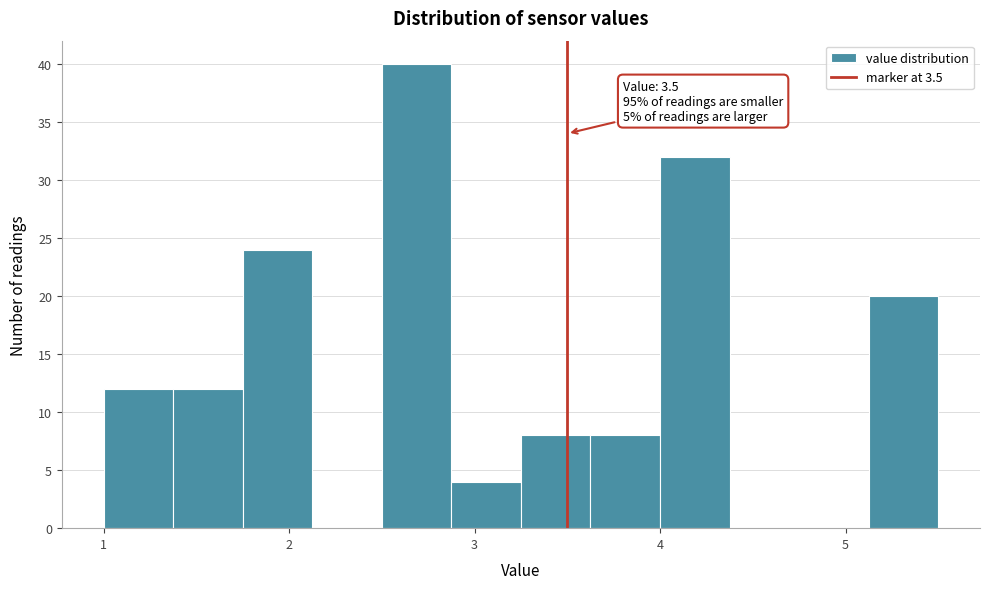

Around what value on the x-axis is the tallest bar? Give the approximate position of its centre, as read against the axis.

2.7